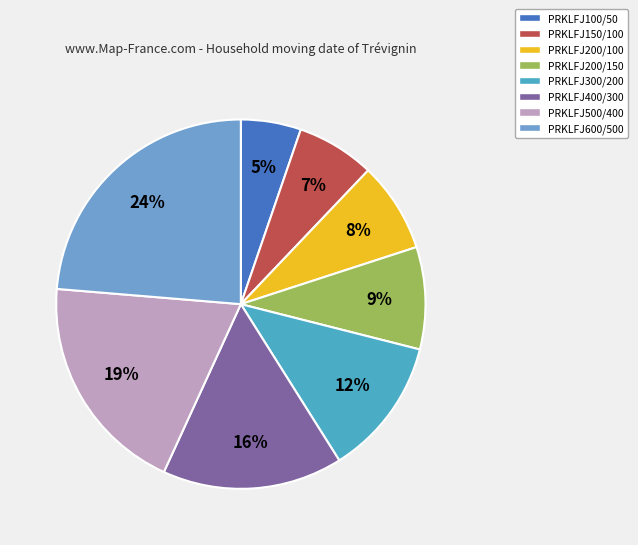

Combined, do PRKLFJ600/500 and PRKLFJ400/300 account for over 50%?

No